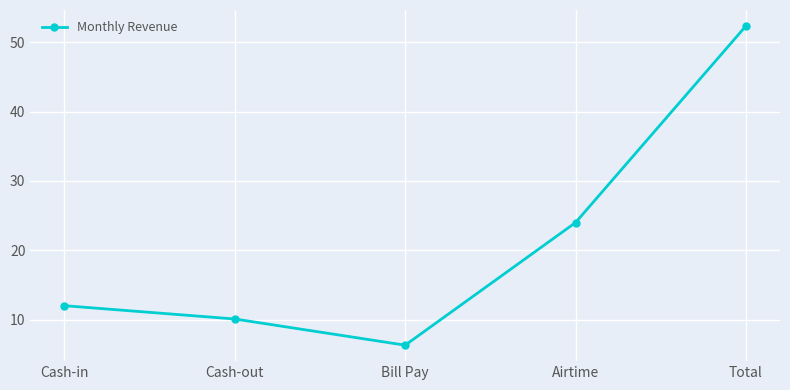

Approximately how many times larger is the value at Cash-out compared to Airtime?

0.4